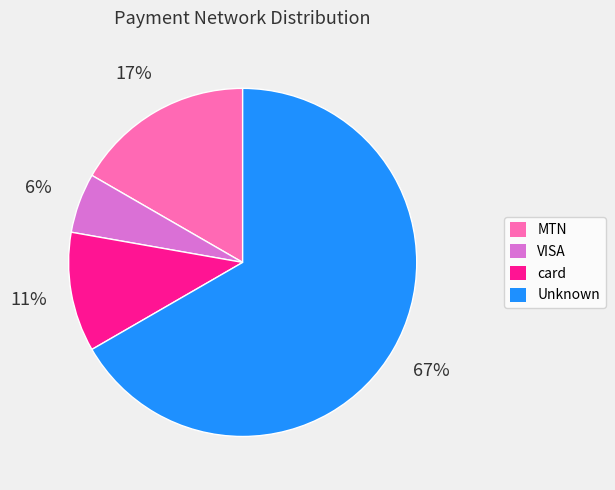

Is there a majority slice in this chart?

Yes